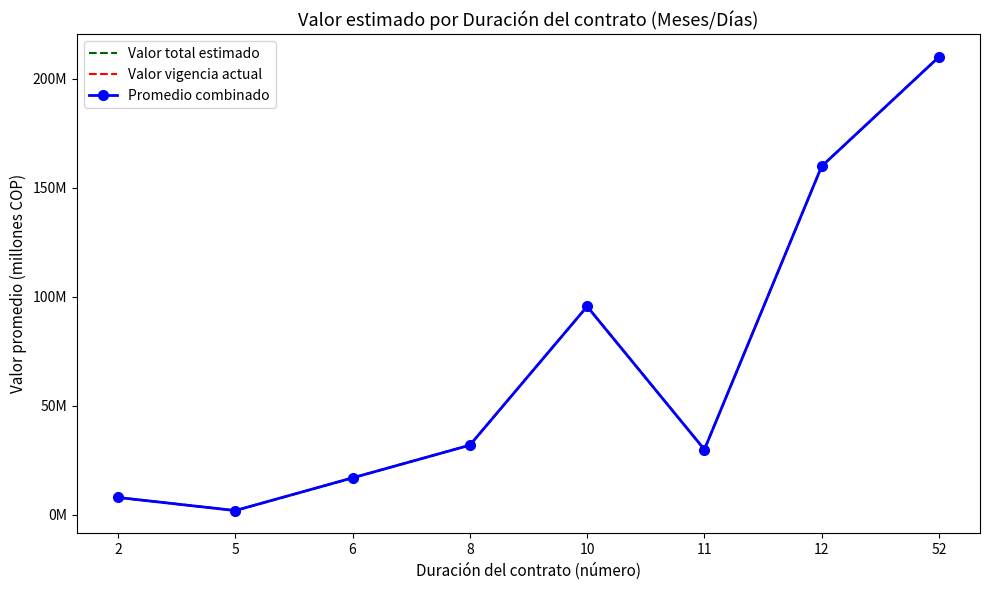

What is the value of the Valor total estimado point at the 4th from the left?

32.0